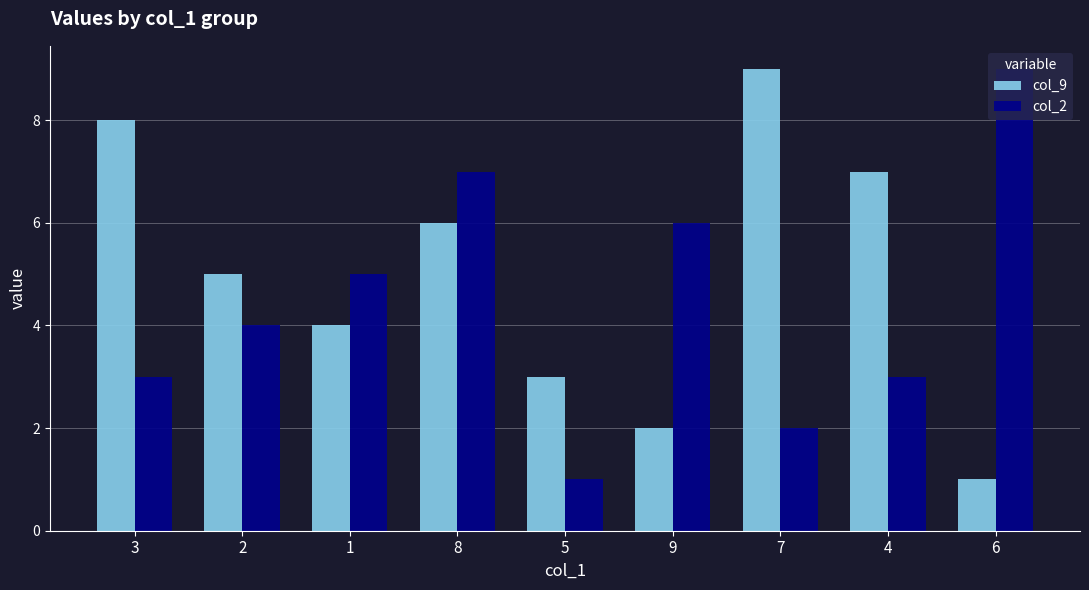

The col_9 series shows 1 at 2. True or false?

False